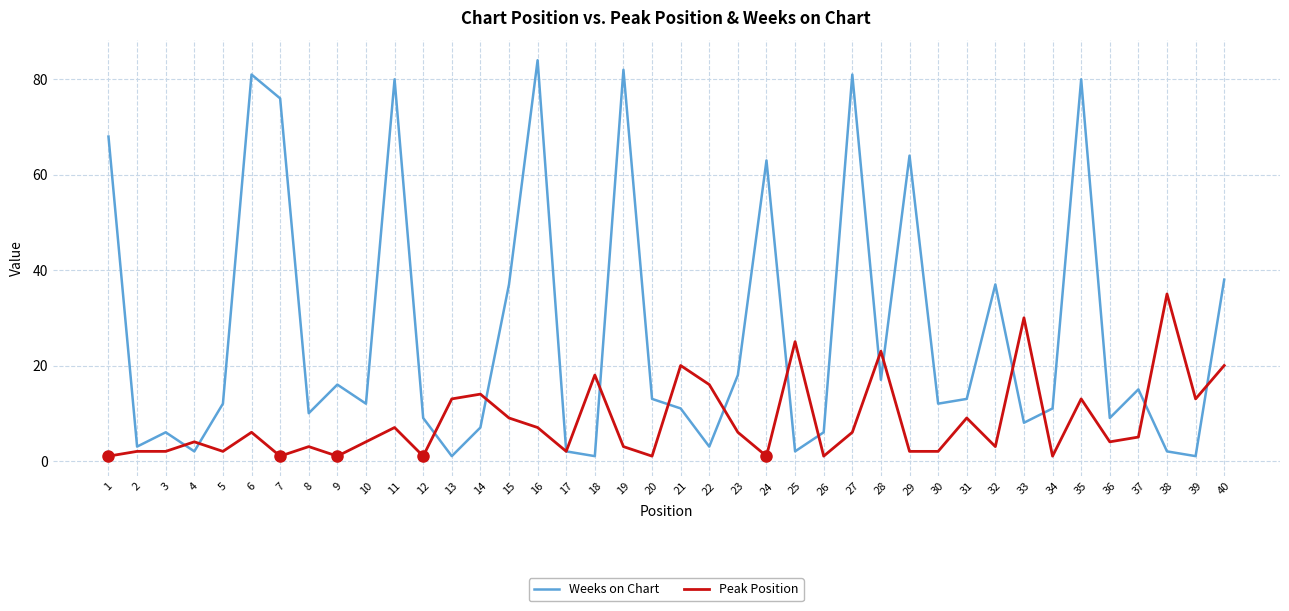

Which label corresponds to the largest value in the chart?

16